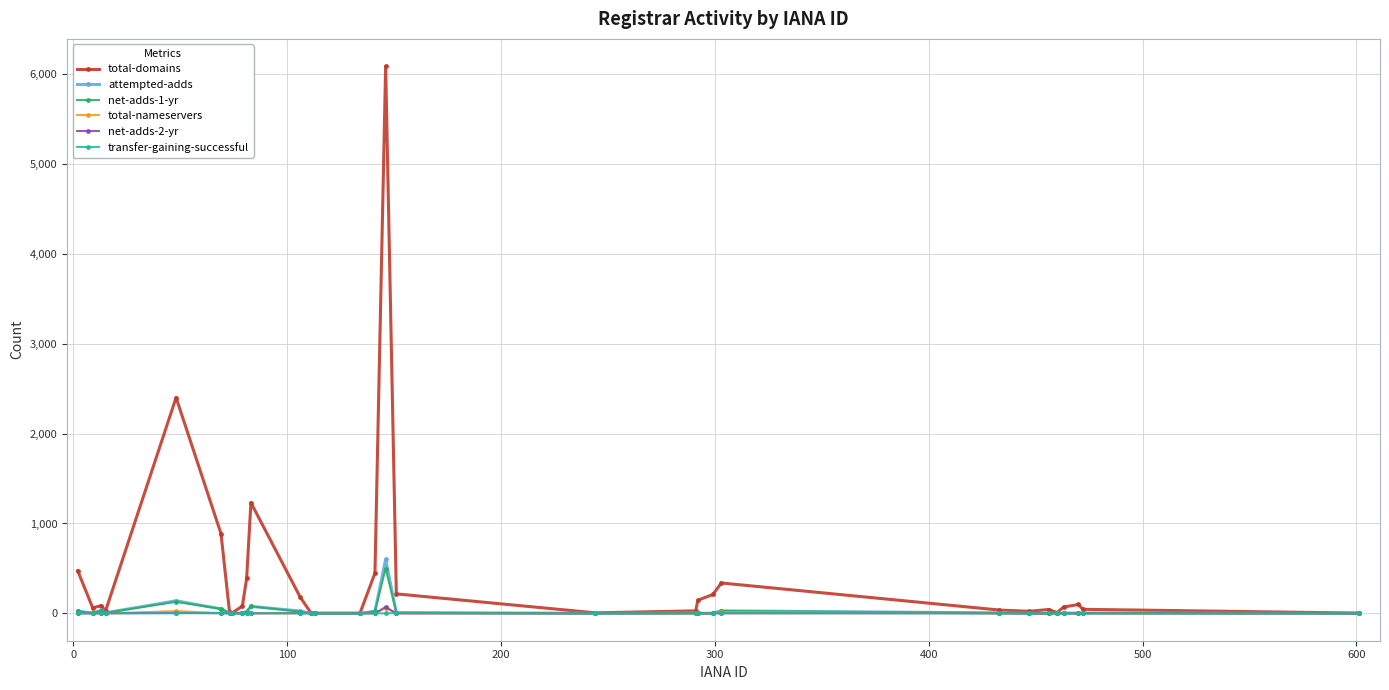

What is the highest value of the total-domains series?

6088